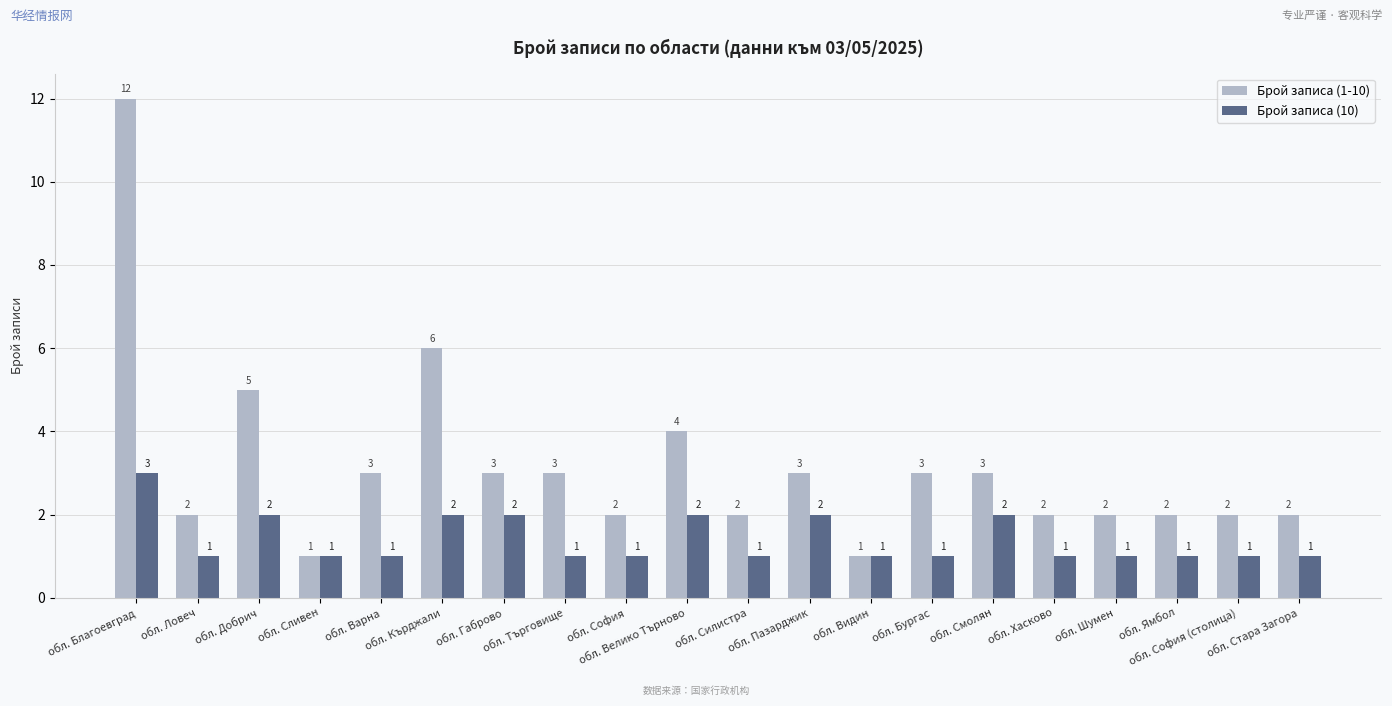

True or false: Брой записа (1-10) has a value of 3 at обл. Смолян.

True